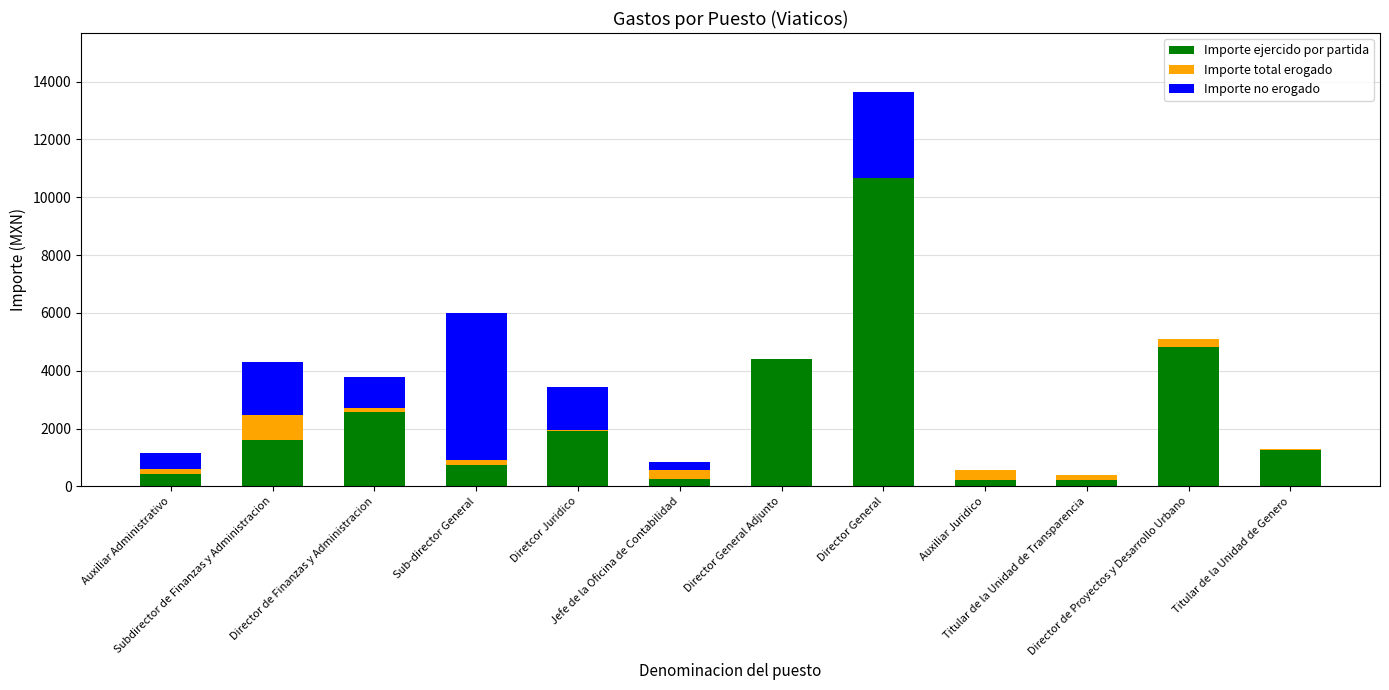

What is the difference between the Importe ejercido por partida values at Director General and Director General Adjunto?

6258.2